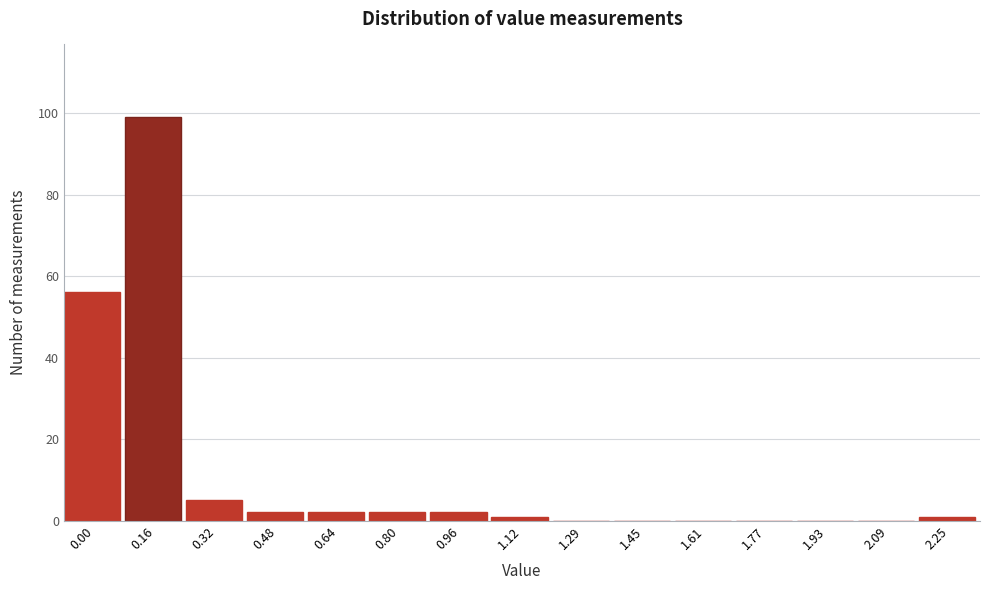

Reading left to right, transcribe all the data shown in this chart.

0.00=56	0.16=99	0.32=5	0.48=2	0.64=2	0.80=2	0.96=2	1.12=1	1.29=0	1.45=0	1.61=0	1.77=0	1.93=0	2.09=0	2.25=1